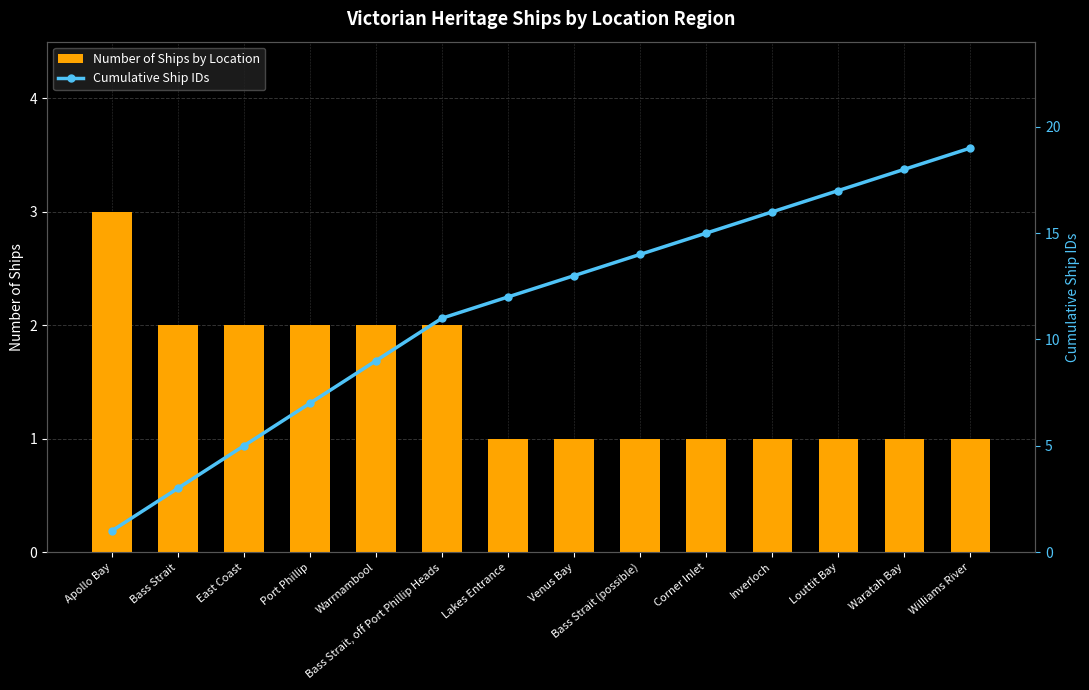

What is the label of the 10th bar from the right?

Warrnambool